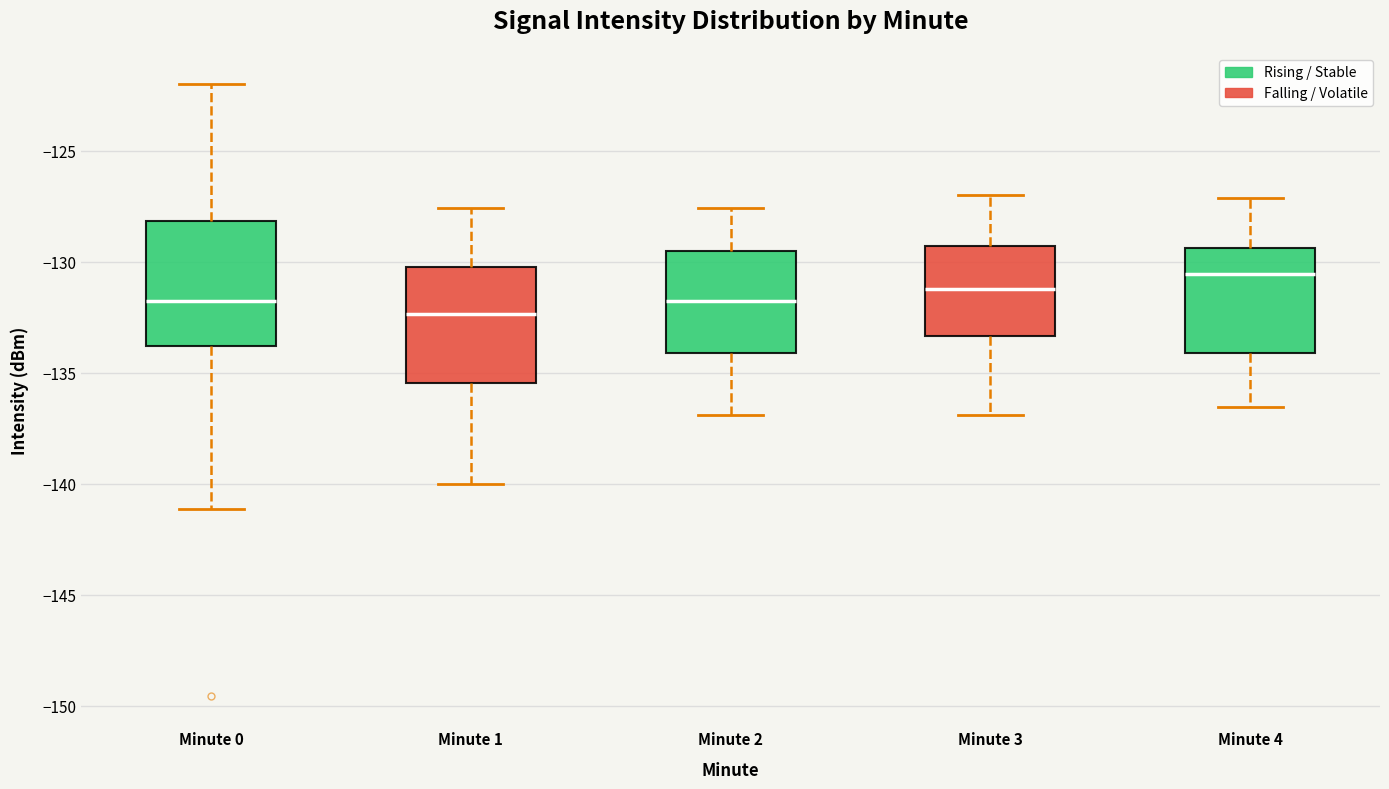

Reading left to right, transcribe this box plot: for each box, give where its median line is, the range the box spans, and where its two whiskers end, as read against the y-axis. The values are not printed on the chart, so give them approximately, as read against the axis.

Minute 0: median -132.0, box -134.0 to -128.0, whiskers -141.0 to -122.0
Minute 1: median -132.5, box -135.5 to -130.0, whiskers -140.0 to -127.5
Minute 2: median -132.0, box -134.0 to -129.5, whiskers -137.0 to -127.5
Minute 3: median -131.0, box -133.5 to -129.5, whiskers -137.0 to -127.0
Minute 4: median -130.5, box -134.0 to -129.5, whiskers -136.5 to -127.0